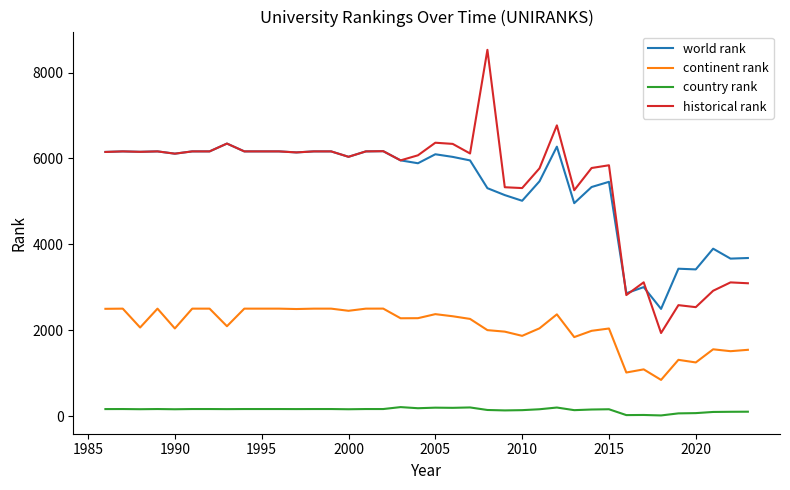

Which series has the largest range (max minus min)?

historical rank